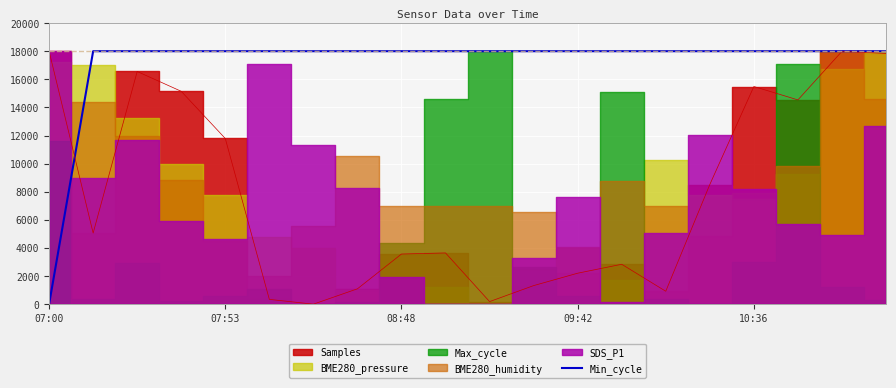

What is the ratio of the value at 19 to the value at 6?

1.0